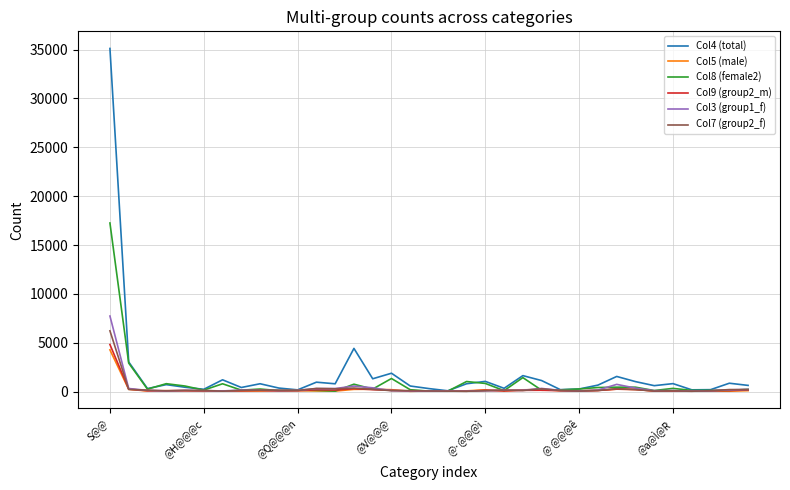

Which series has the widest spread of values?

Col4 (total)